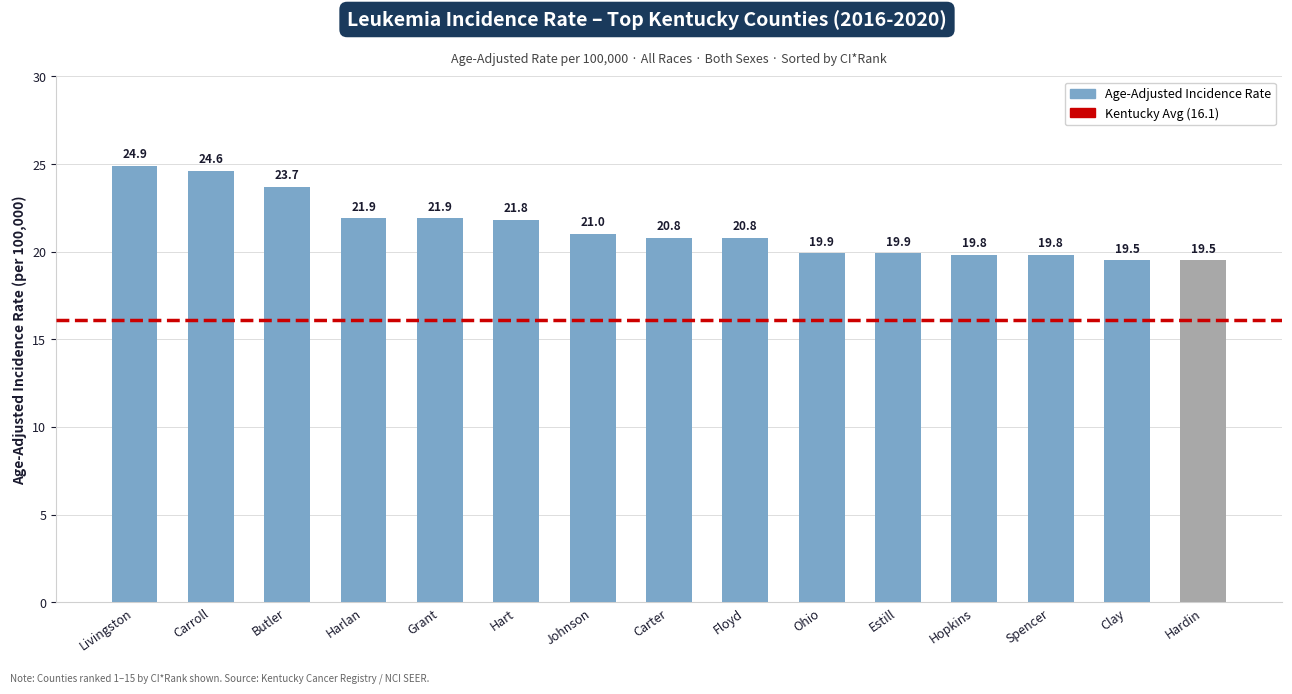

What is the ratio of the value at Ohio to the value at Hardin?

1.0